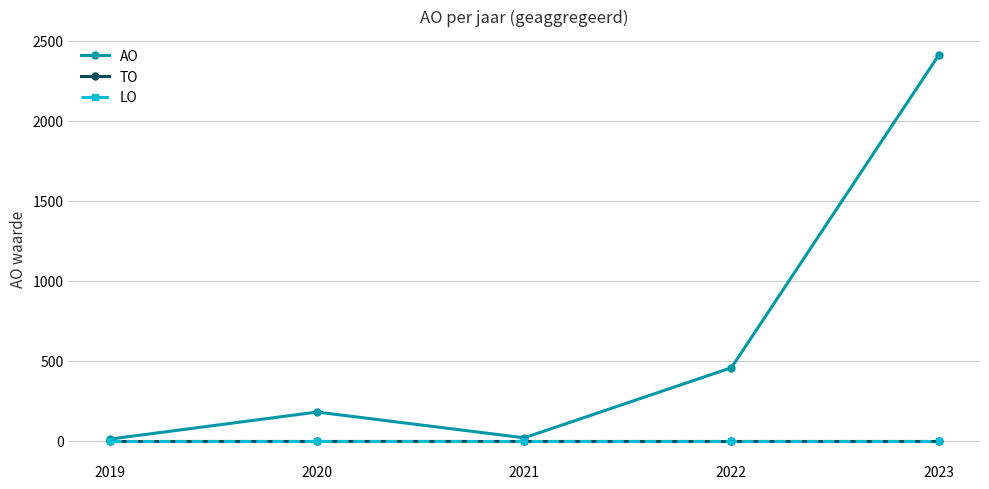

Reading right to left, what are all the values shown in this chart?

AO: 2408	457	19	180	11
TO: 0	0	0	0	0
LO: 0	0	0	0	0